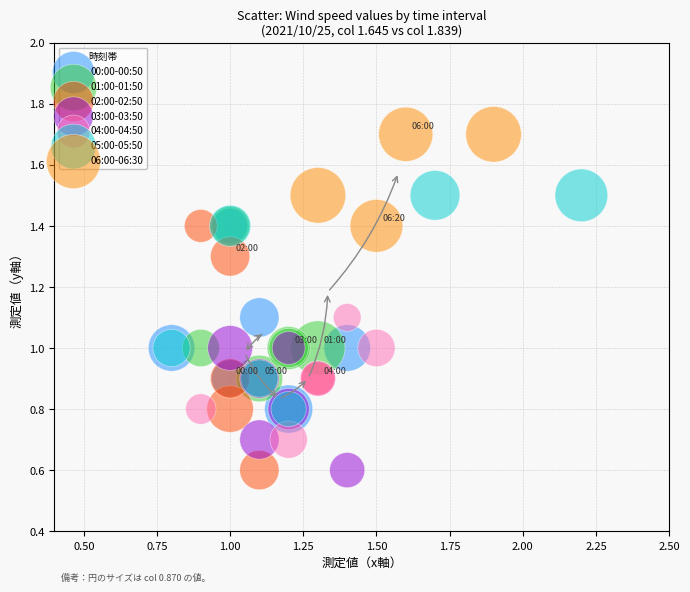

Which series contains the highest Y value?

06:00-06:30